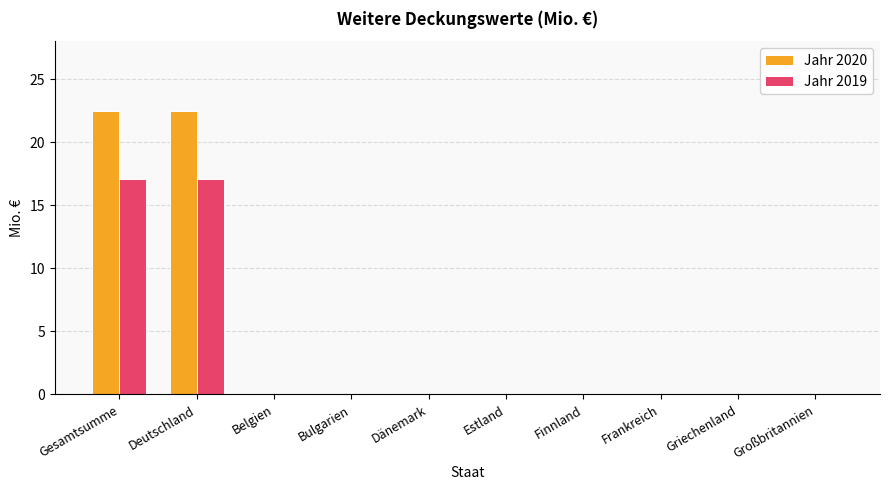

What is the maximum value for Jahr 2020?

22.5